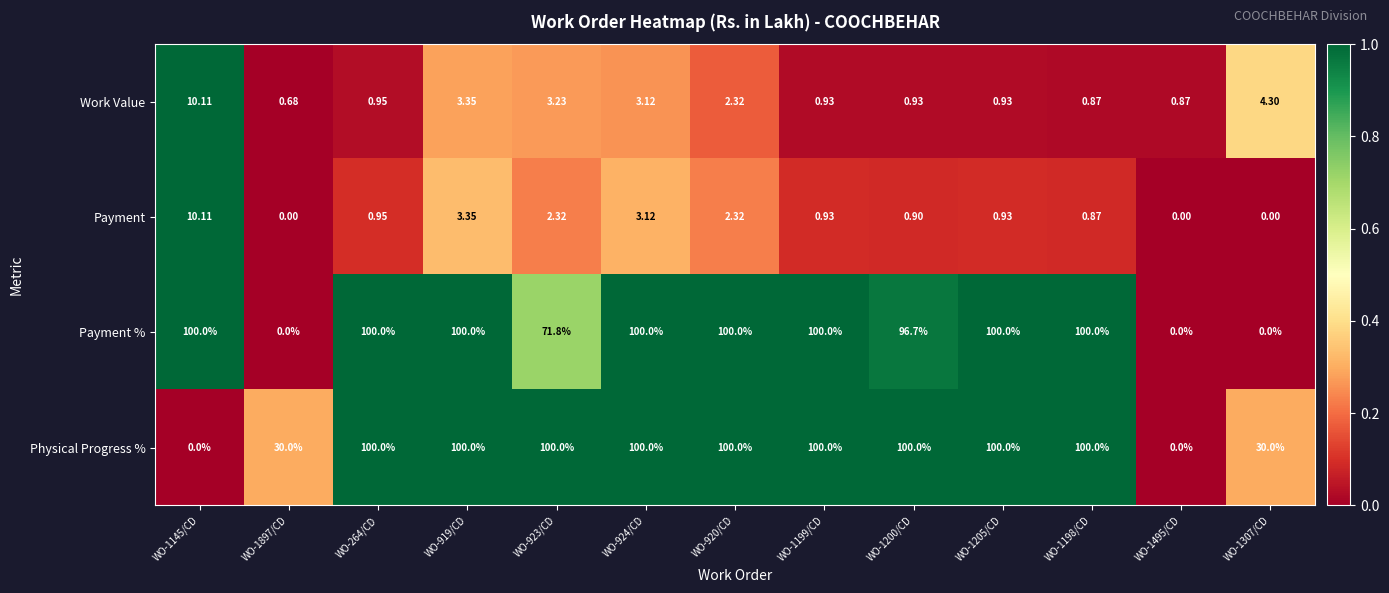

How many data points does each series have?

13